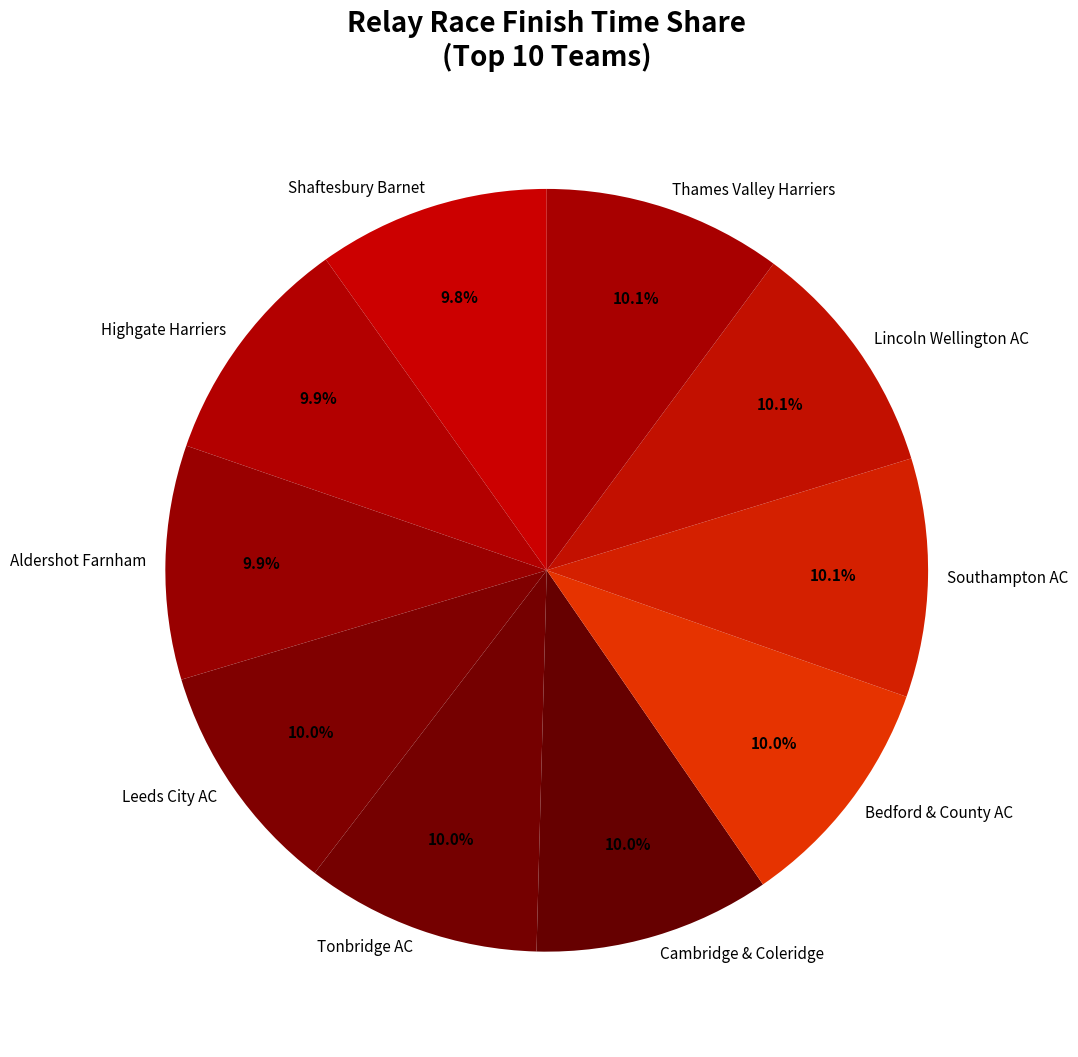

Approximately how many times larger is the value at Cambridge & Coleridge compared to Aldershot Farnham?

1.0